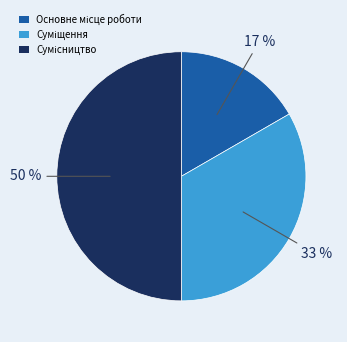

To the nearest percent, what is the difference between the largest and smallest slice percentages?

33%